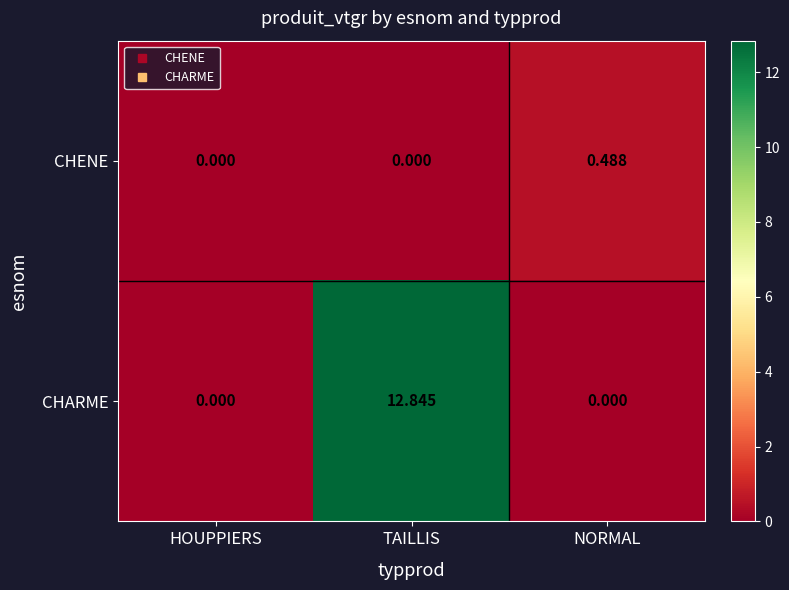

Which series has the largest range (max minus min)?

CHARME